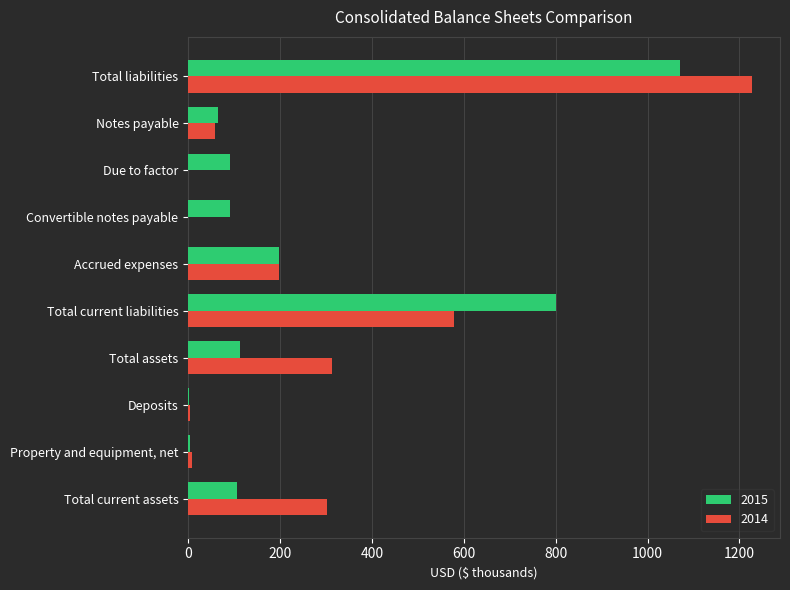

Where is 2015 nearest to the value 536?

Total current liabilities